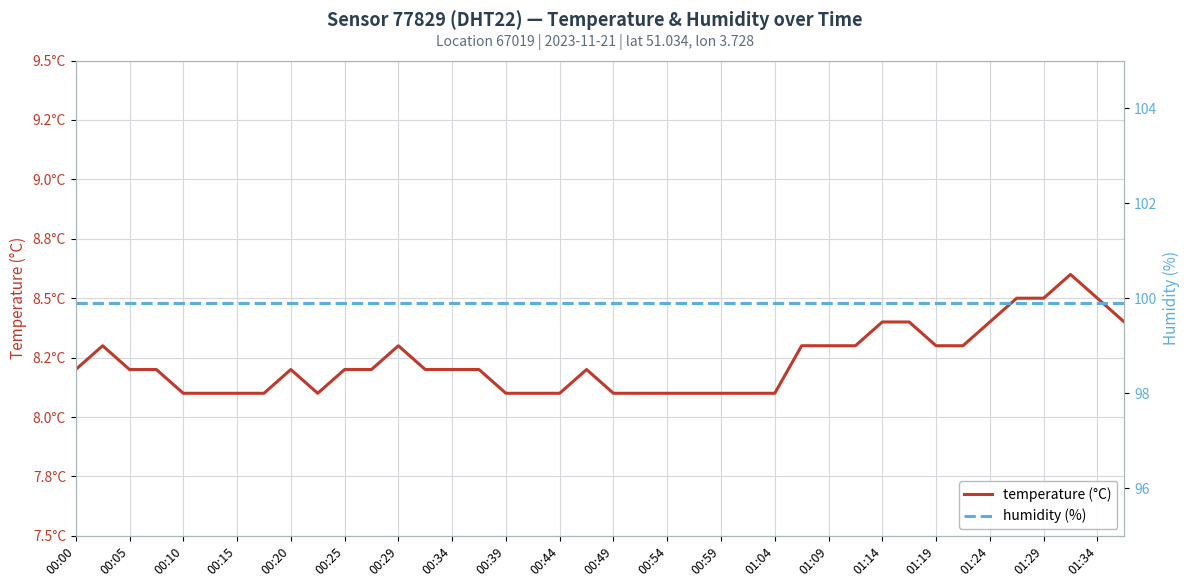

What is the smallest value displayed?

8.1